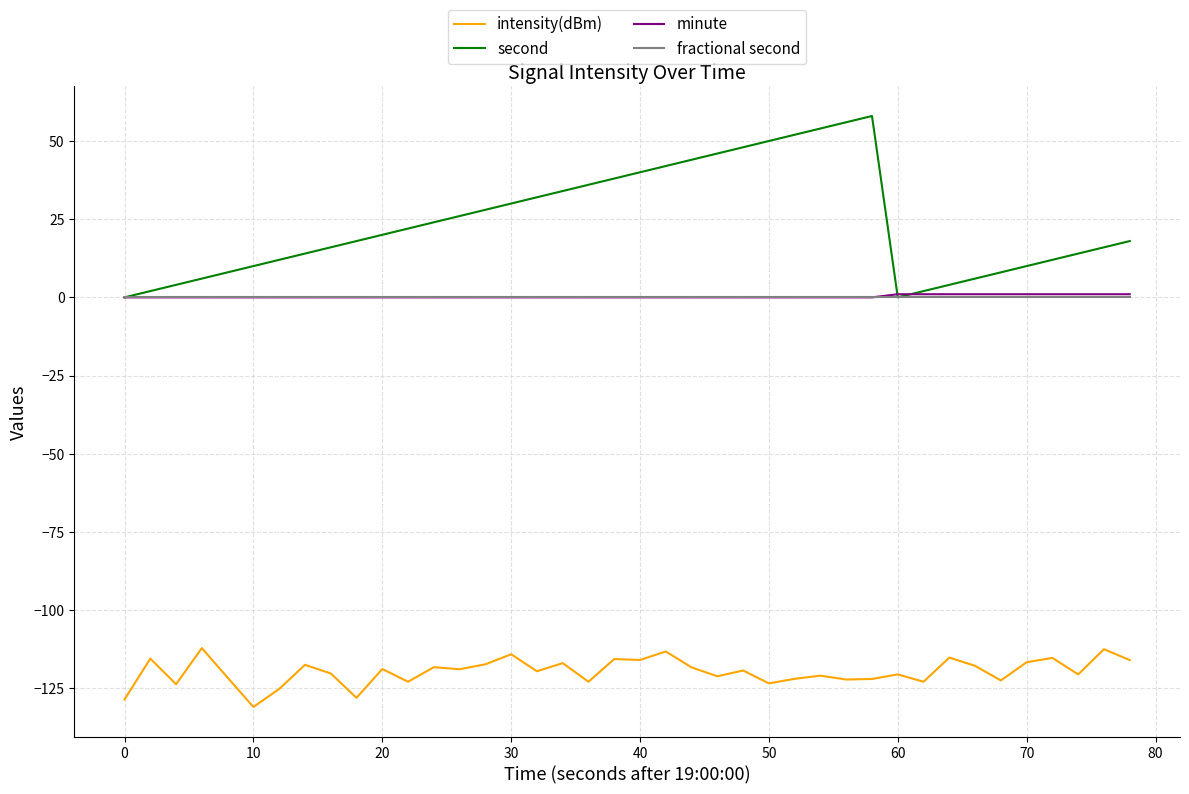

Which series has the largest range (max minus min)?

second